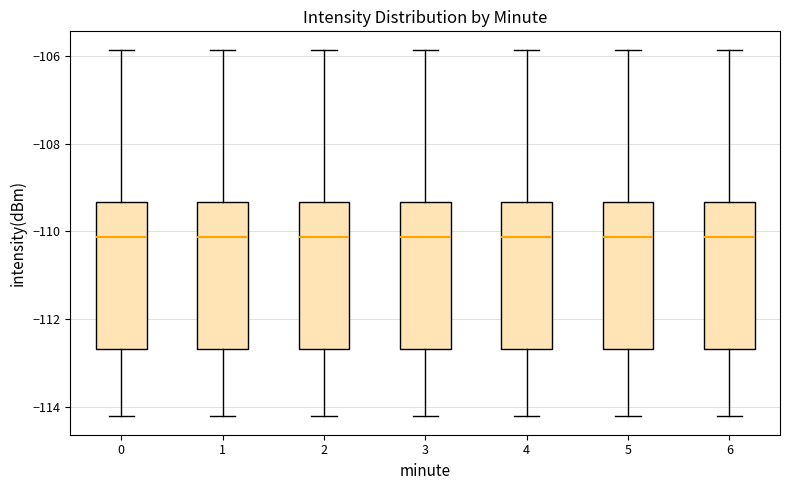

Reading left to right, read every box against the y-axis: the position of its median line, the range the box covers, and the ends of its whiskers. The values are not printed on the chart, so give them approximately, as read against the axis.

0: median -110.2, box -112.6 to -109.4, whiskers -114.2 to -105.8
1: median -110.2, box -112.6 to -109.4, whiskers -114.2 to -105.8
2: median -110.2, box -112.6 to -109.4, whiskers -114.2 to -105.8
3: median -110.2, box -112.6 to -109.4, whiskers -114.2 to -105.8
4: median -110.2, box -112.6 to -109.4, whiskers -114.2 to -105.8
5: median -110.2, box -112.6 to -109.4, whiskers -114.2 to -105.8
6: median -110.2, box -112.6 to -109.4, whiskers -114.2 to -105.8